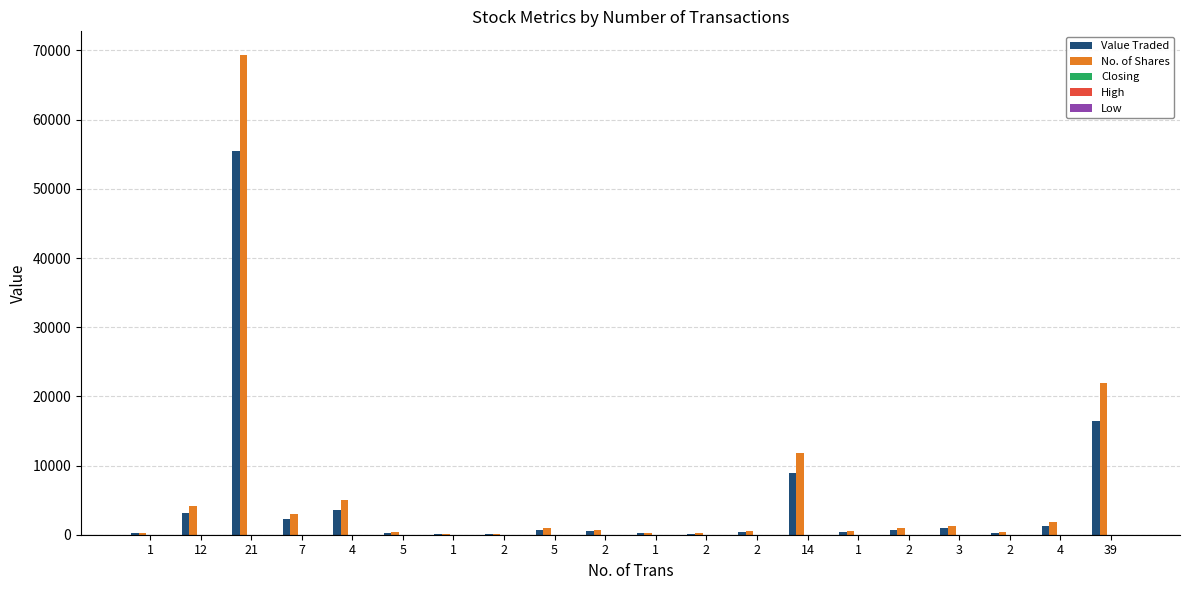

What is the label of the 11th bar from the left?

1